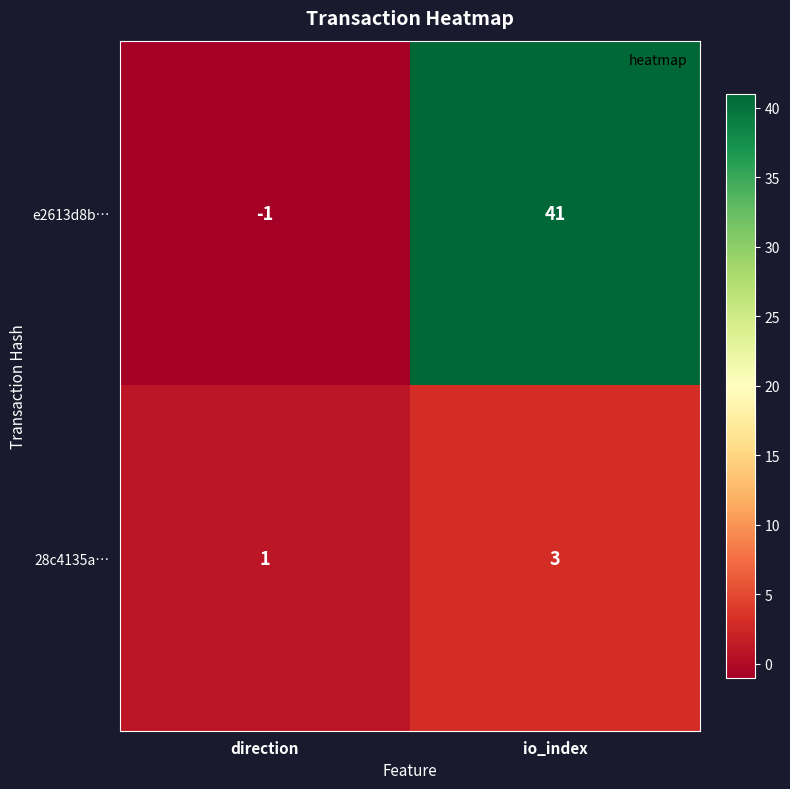

At which label does e2613d8b… reach its peak?

io_index